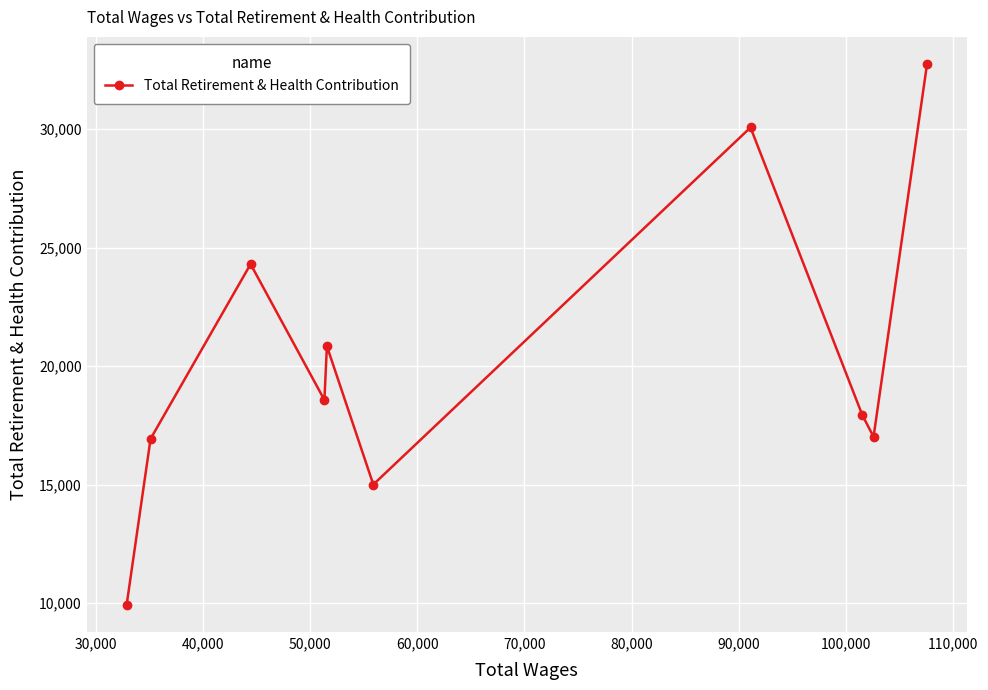

What is the value of the 1st point from the left?

9920